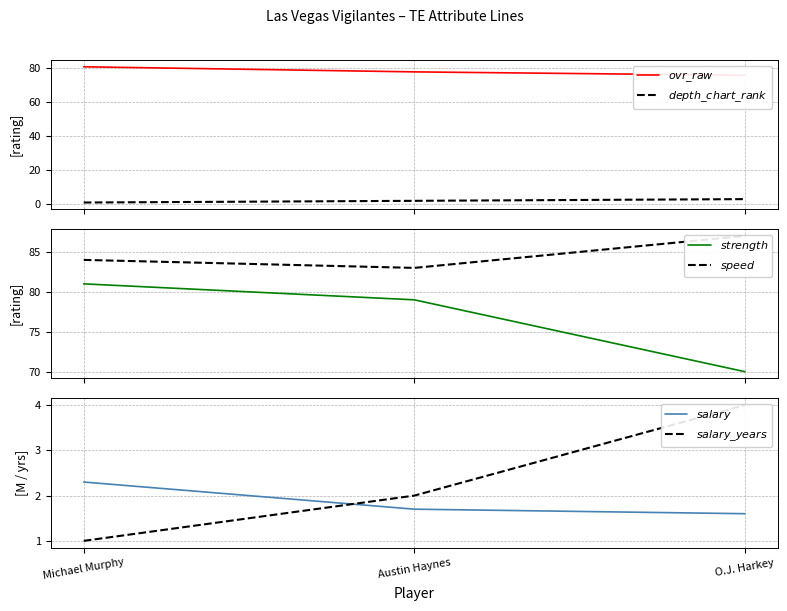

What is the difference between the highest and lowest values at Austin Haynes?

81.3